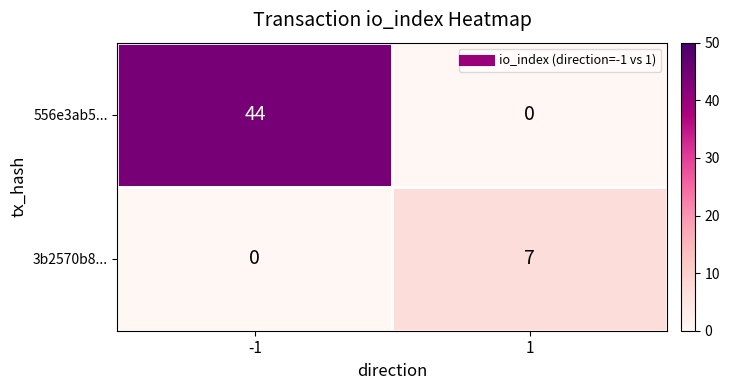

Rank the series by their average value, from highest to lowest.

556e3ab5..., 3b2570b8...